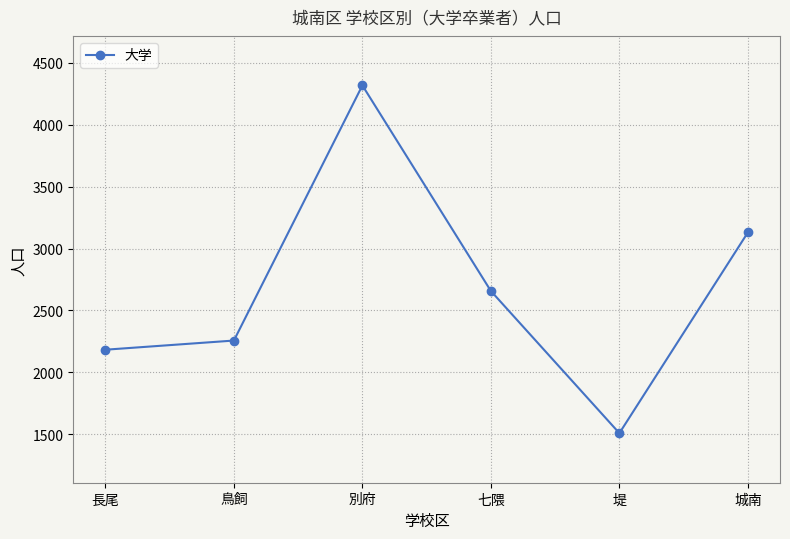

What is the difference between the maximum and minimum values?

2808